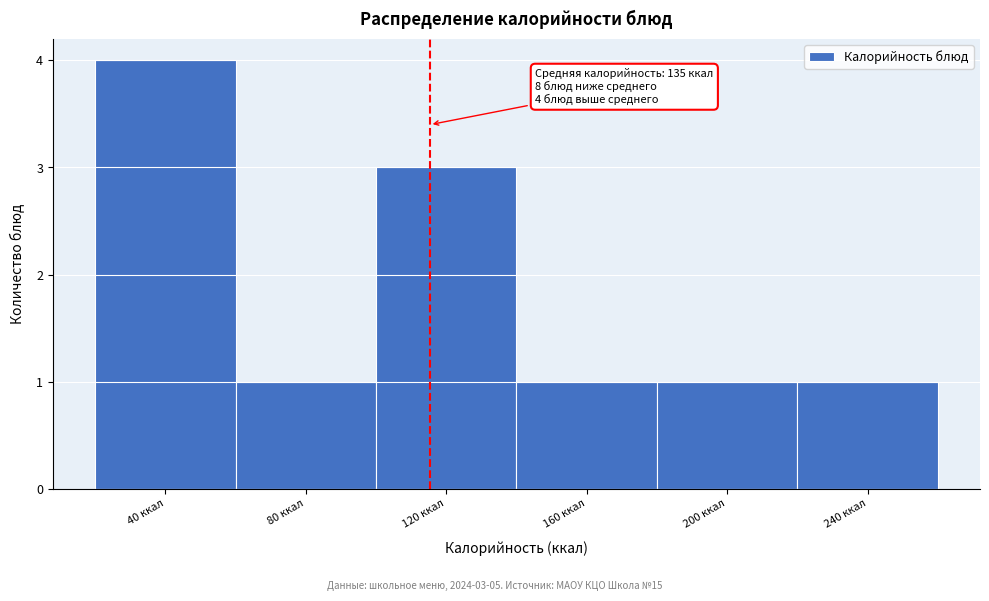

Reading right to left, extract all data points from this chart.

1	1	1	3	1	4